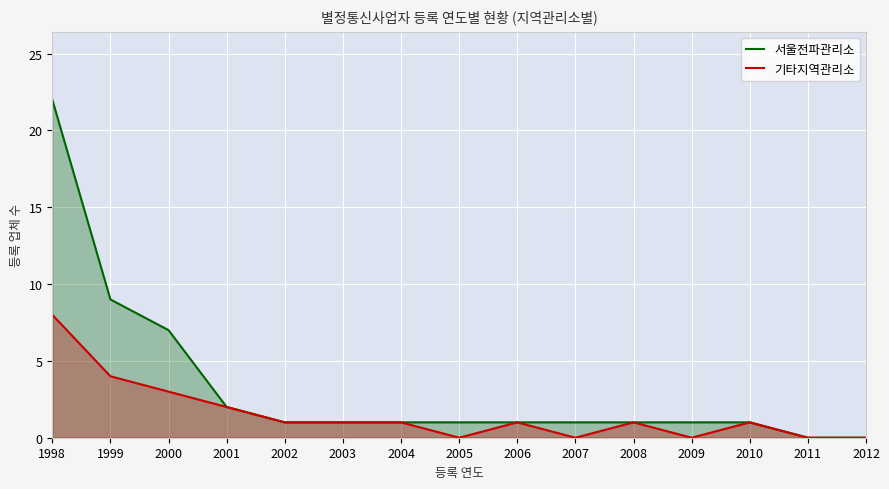

At which label is 서울전파관리소 closest to 11?

1999